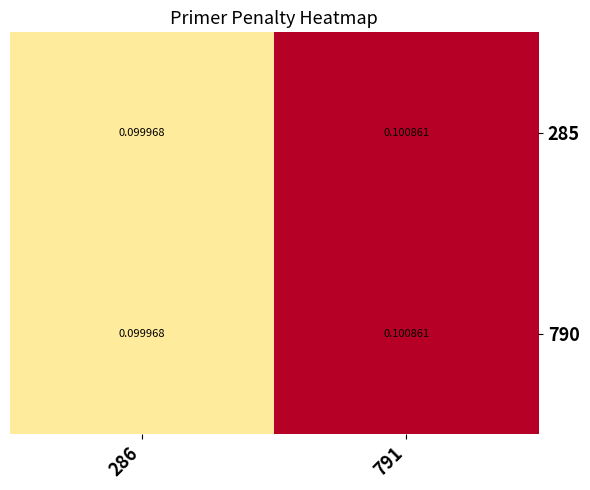

What is the difference between the highest and lowest values at 791?

0.0